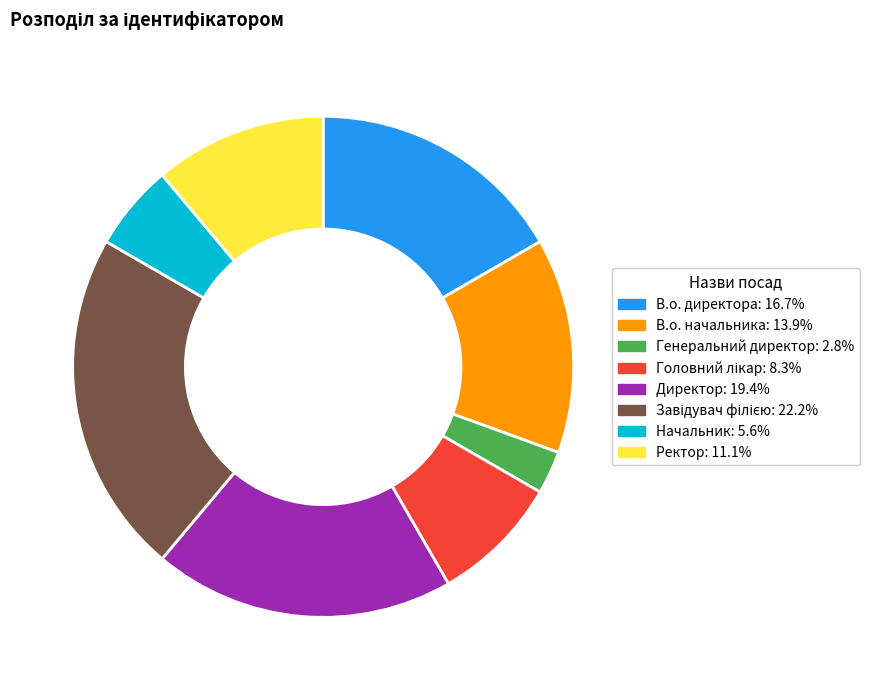

True or false: Ректор accounts for 23% of the total.

False